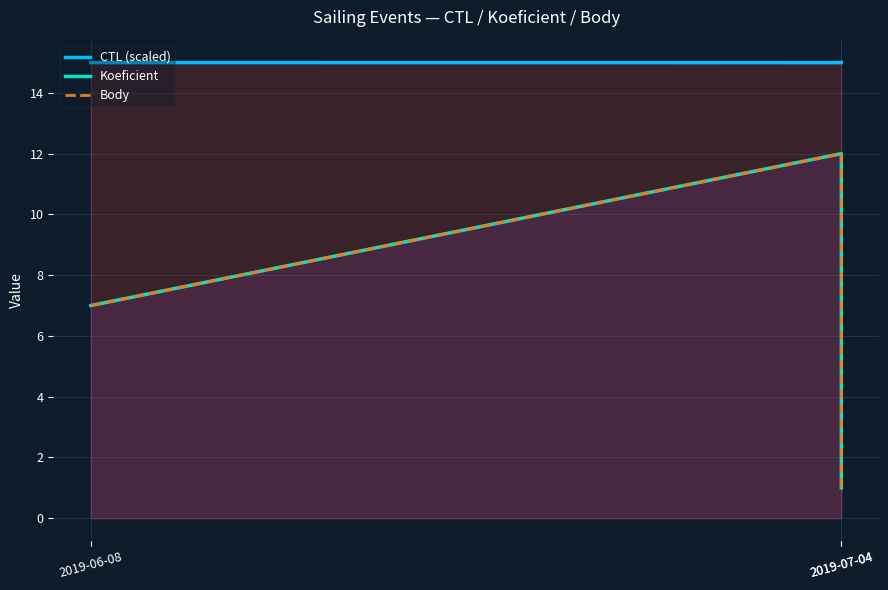

What is the difference between the maximum and minimum values in the Body series?

11.0